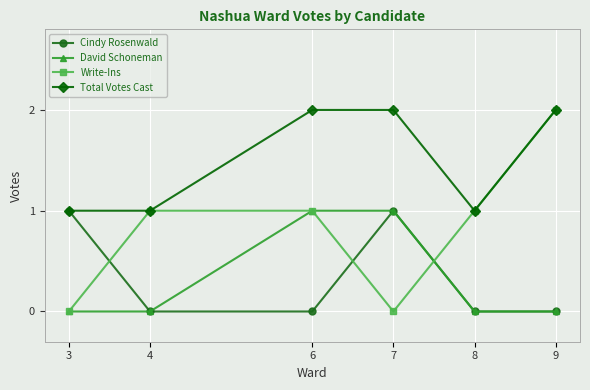

What is the total value across all series at 6?

4